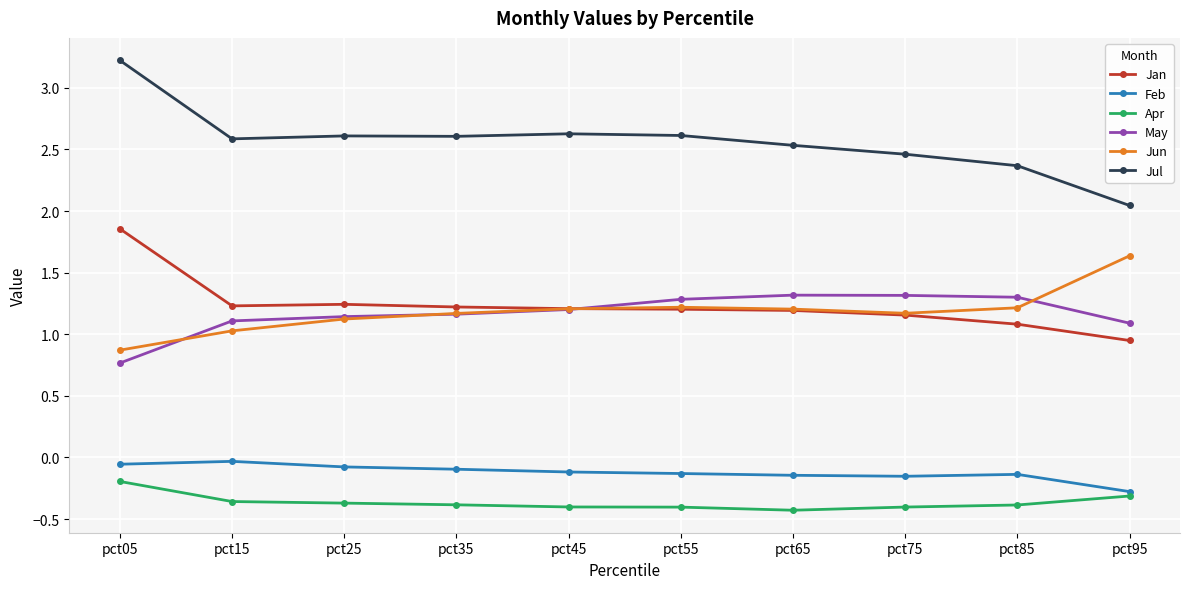

Count the number of categories in the chart.

10